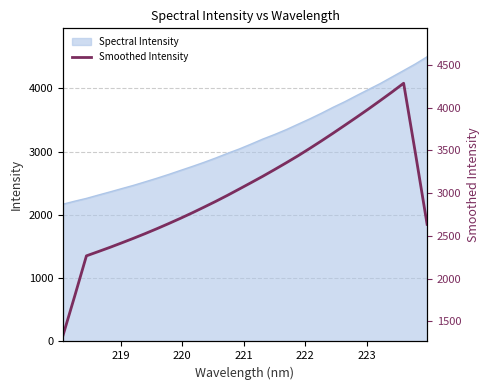

What is the maximum value for Spectral Intensity?

4501.1